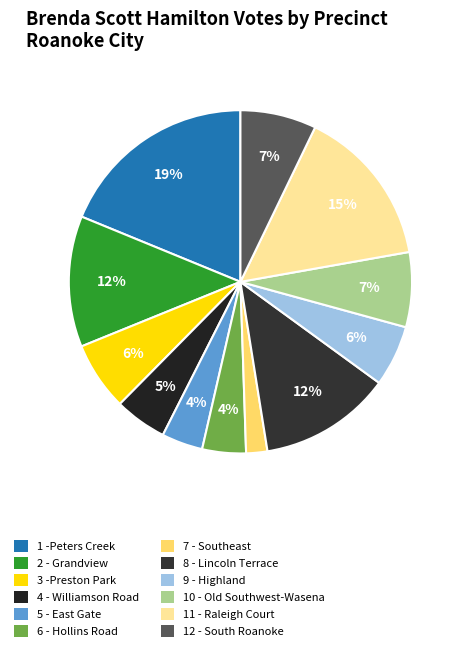

How many segments does this pie chart have?

12